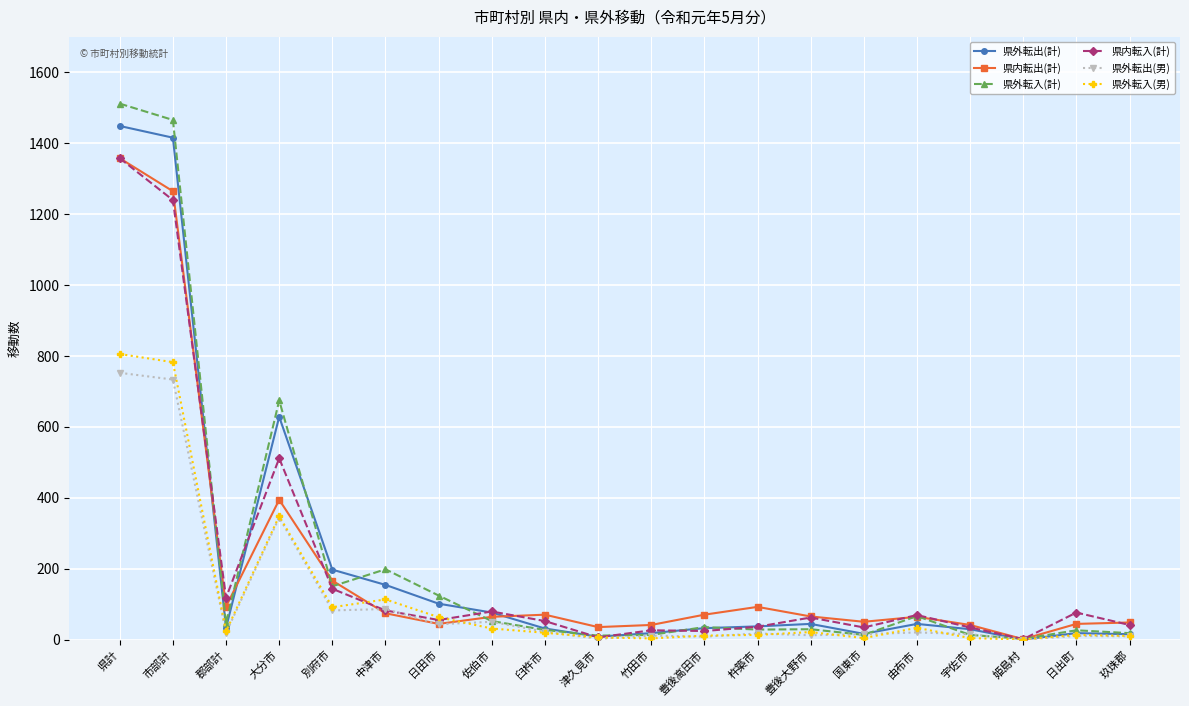

At which category is the sum across all series the highest?

県計